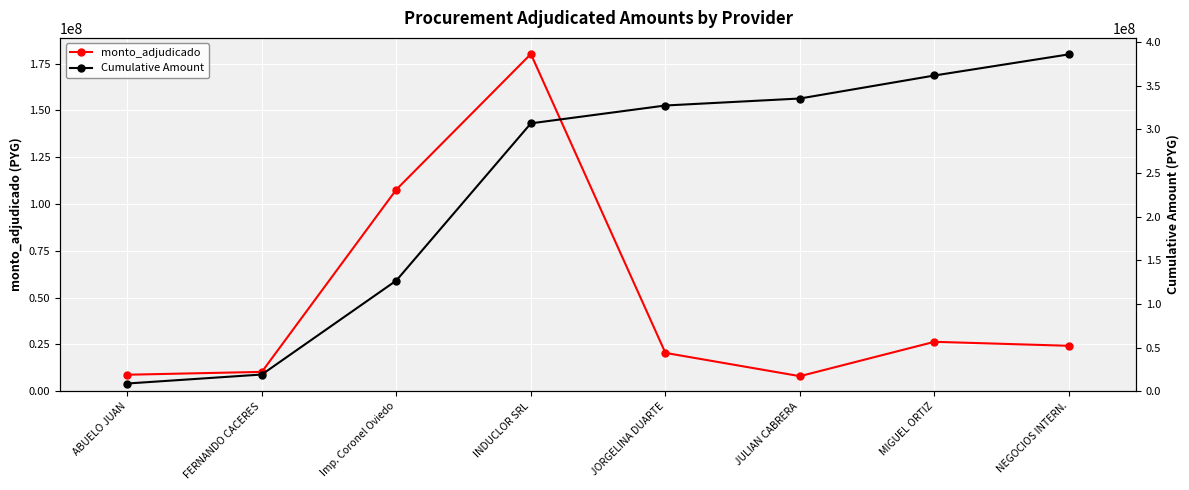

How many data points in Cumulative Amount are less than 327423035?

4